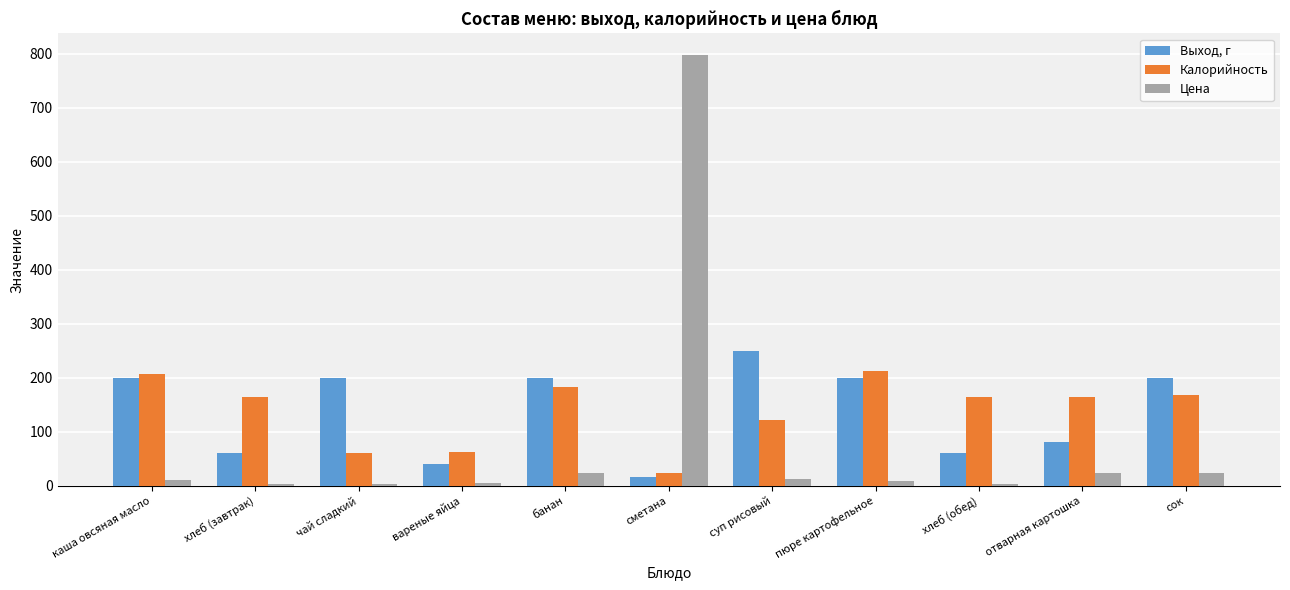

Is the value of Выход, г at каша овсяная масло greater than the value of Калорийность at банан?

Yes